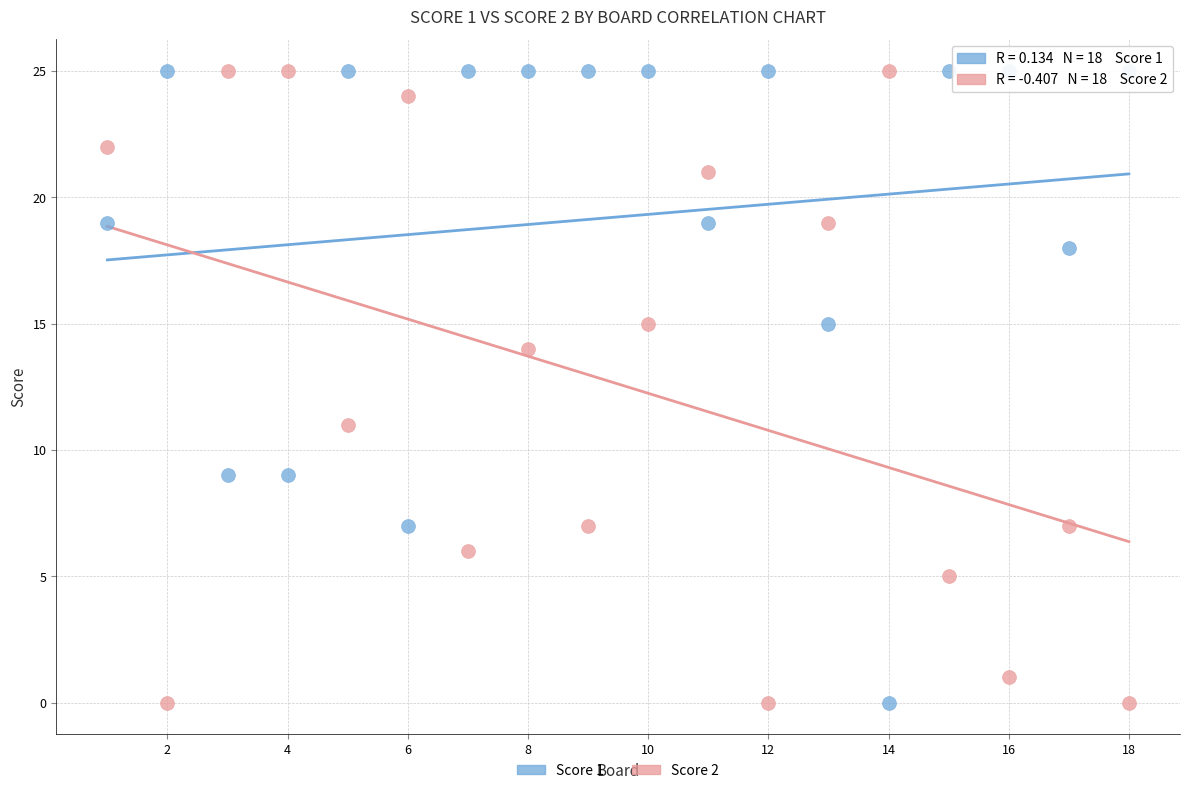

Across all series, what Y value is closest to 12?

11